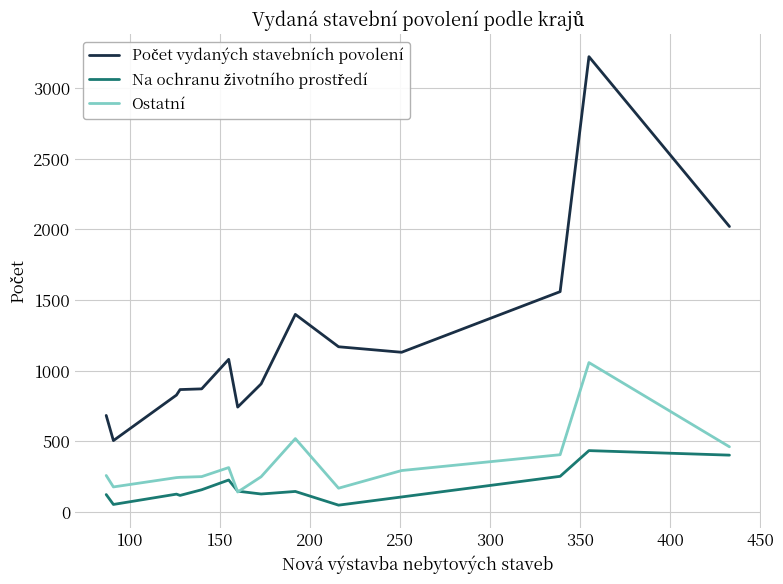

What is the maximum value shown in the chart?

3223